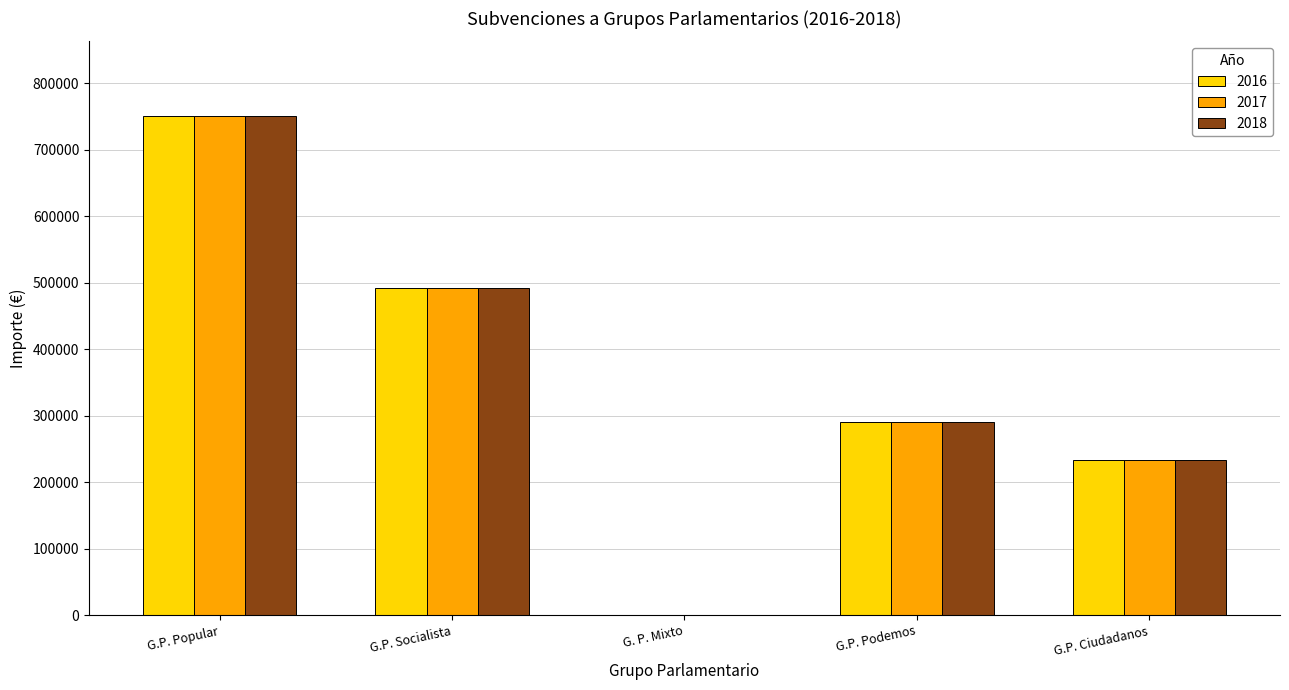

Are the bars grouped side by side (vs. stacked)?

Yes